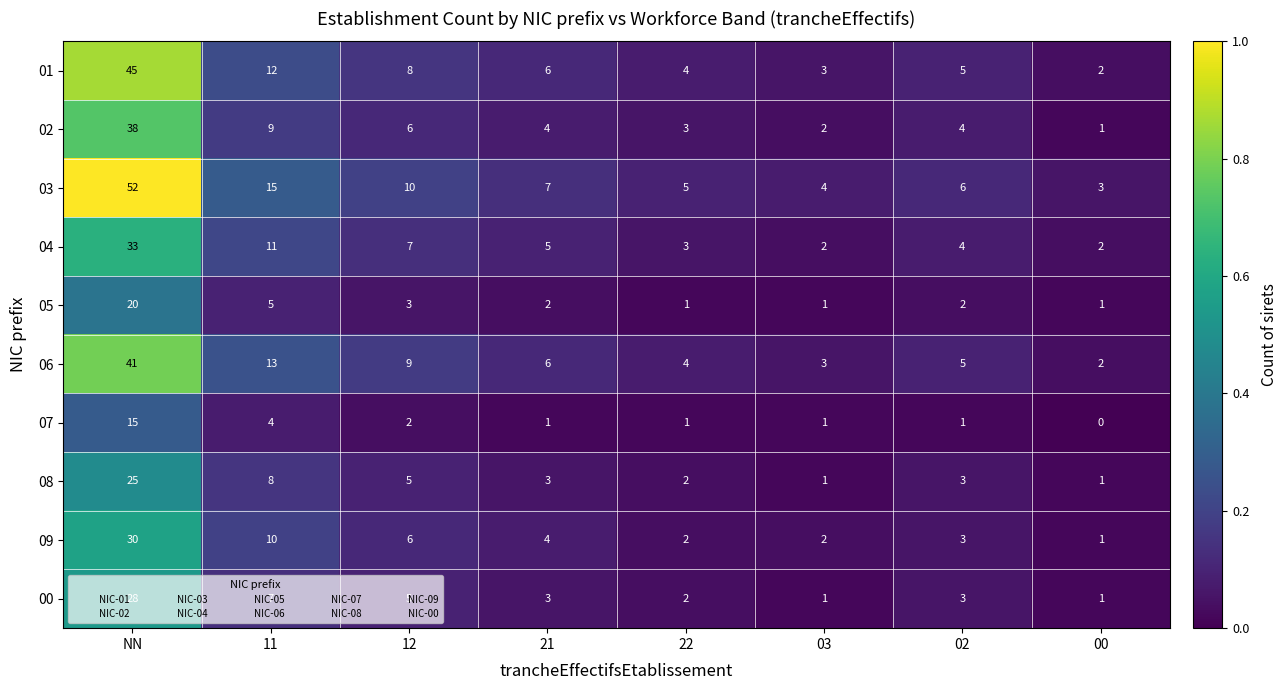

What is the sum of all 00 values?

50